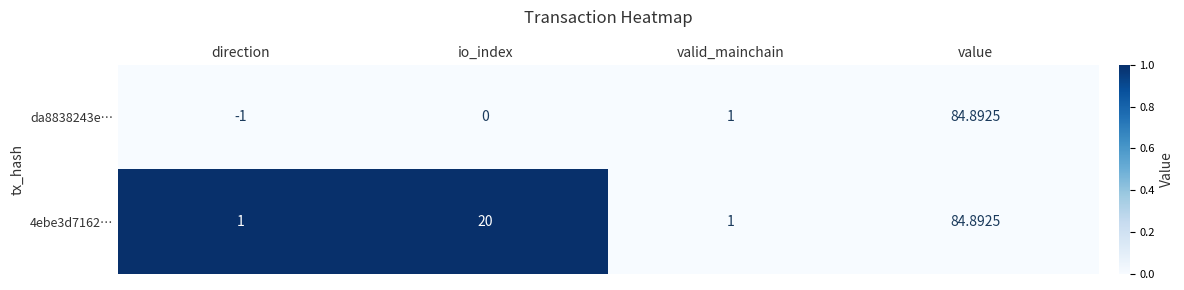

Which series has the largest total across all categories?

4ebe3d7162…